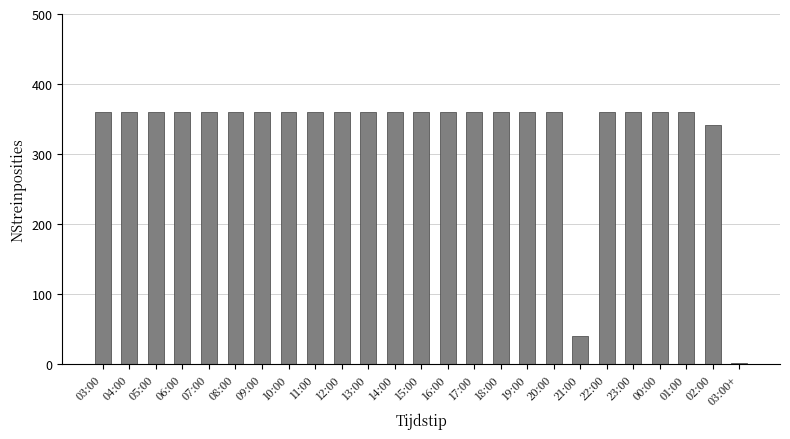

Does the chart contain stacked bars?

No